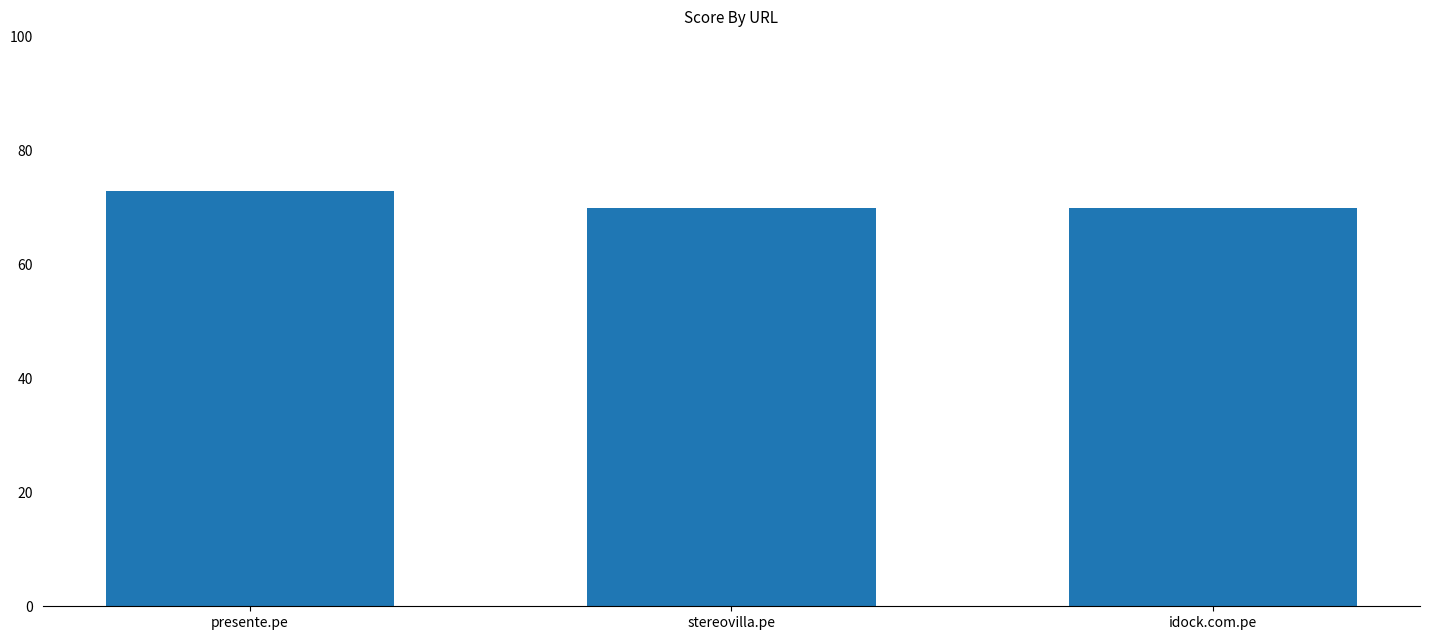

Reading right to left, extract all data points from this chart.

70	70	73